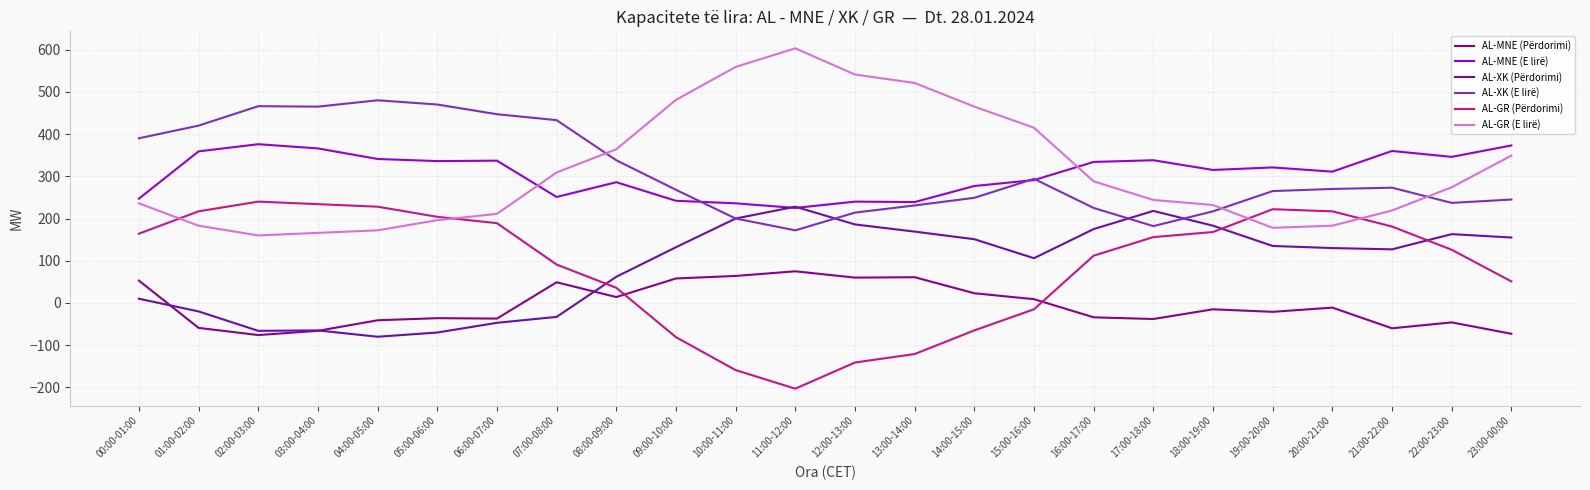

Which series ends up on top after the final intersection of AL-MNE (Përdorimi) and AL-GR (Përdorimi)?

AL-GR (Përdorimi)